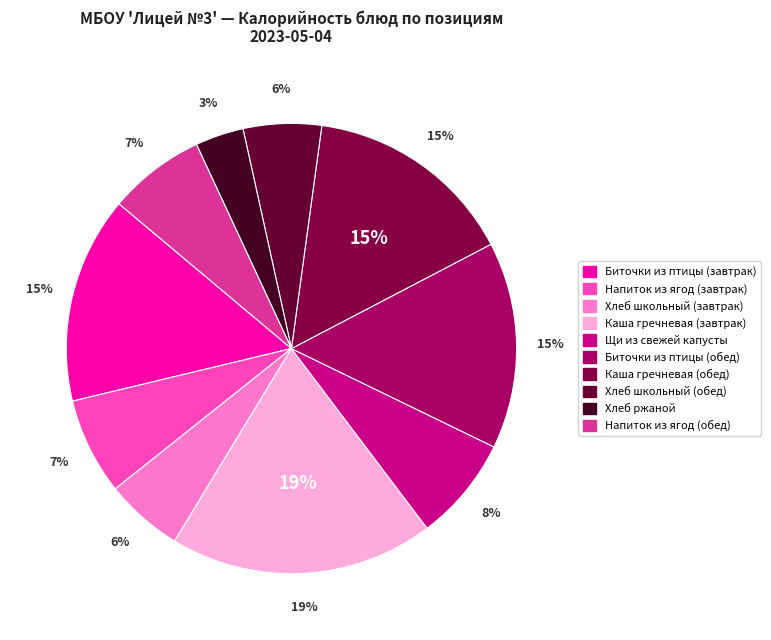

What is the change in value from Биточки из птицы (обед) to Хлеб школьный (обед)?

-117